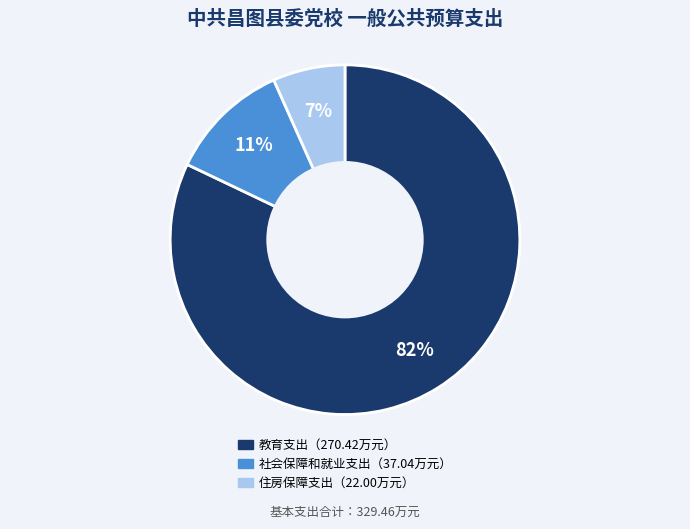

To the nearest percent, what is the average slice percentage?

33%